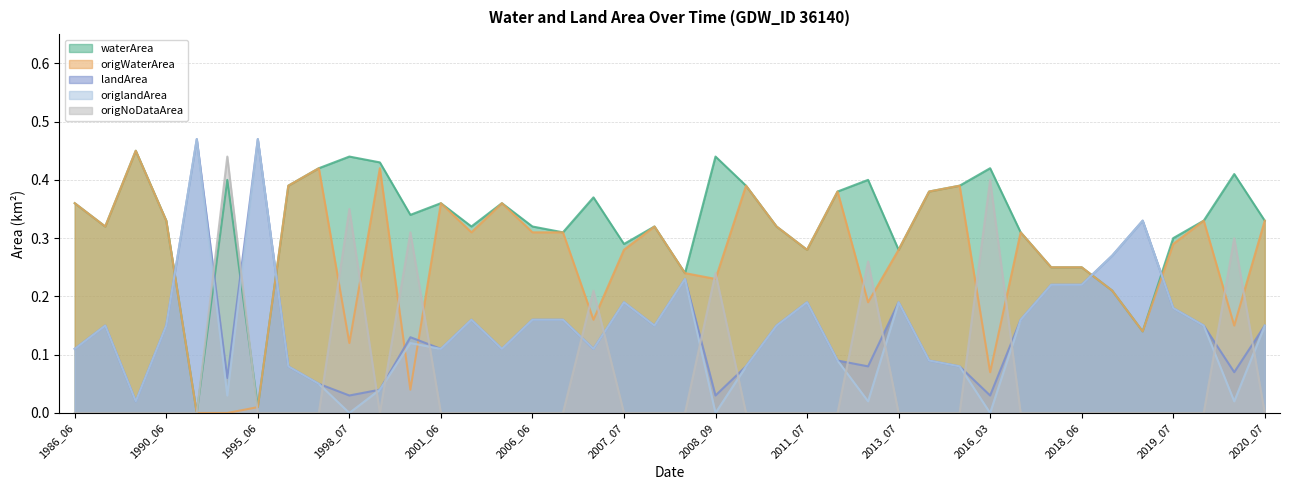

True or false: waterArea and origWaterArea intersect in this chart.

False